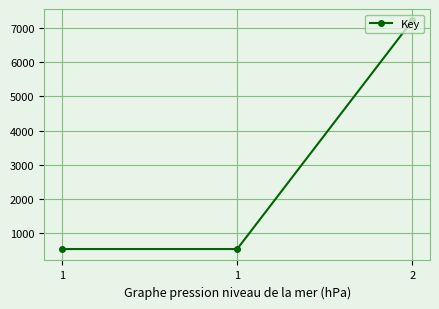

How many lines are shown in the chart?

1